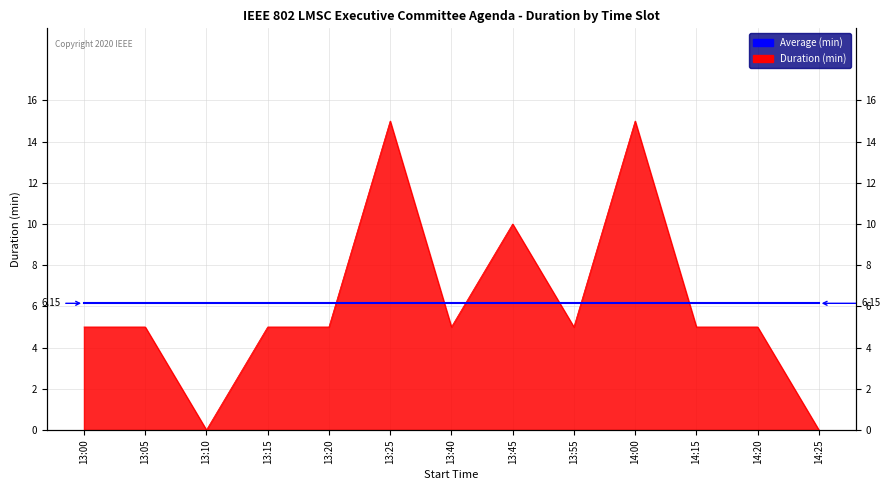

Reading left to right, what are all the values shown in this chart?

13:00=5	13:05=5	13:10=0	13:15=5	13:20=5	13:25=15	13:40=5	13:45=10	13:55=5	14:00=15	14:15=5	14:20=5	14:25=0